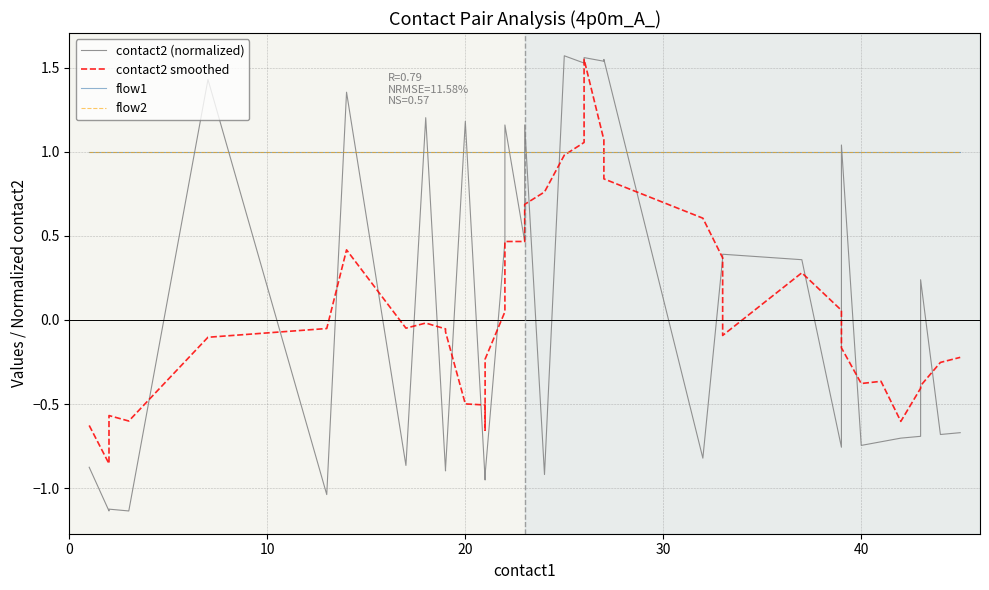

Is it true that flow1 equals 0.3 at 10?

False